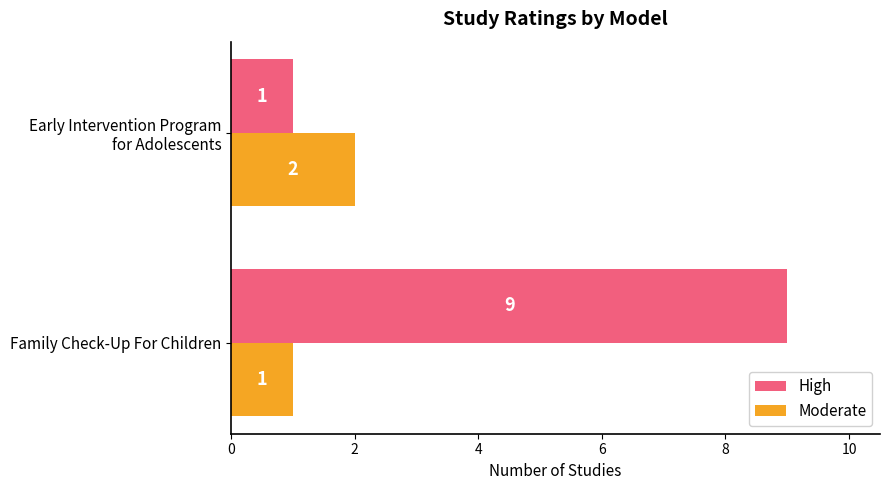

At how many categories does at least one series exceed 6?

1